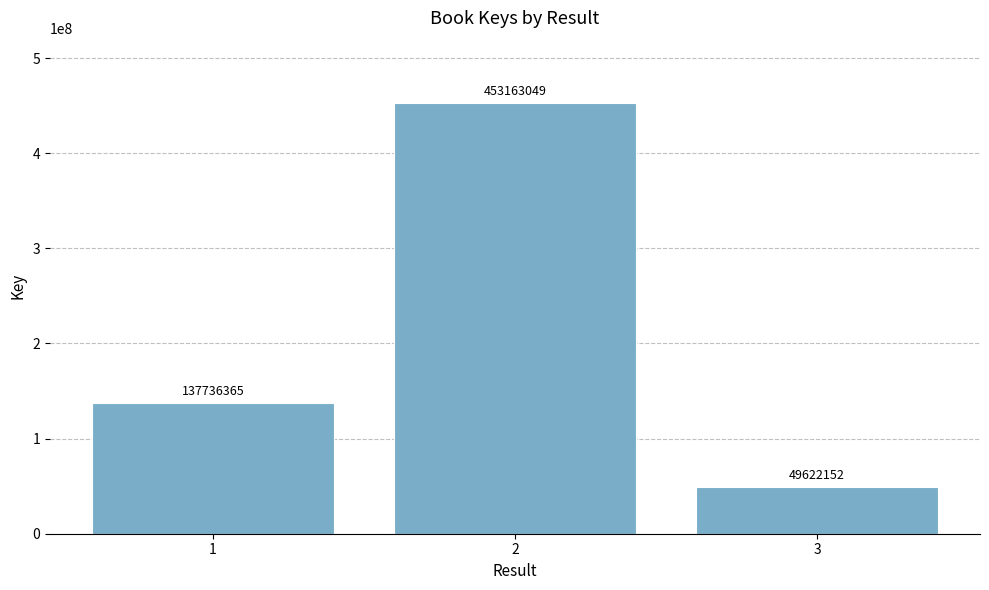

True or false: the data shows 153665665 at 2.

False